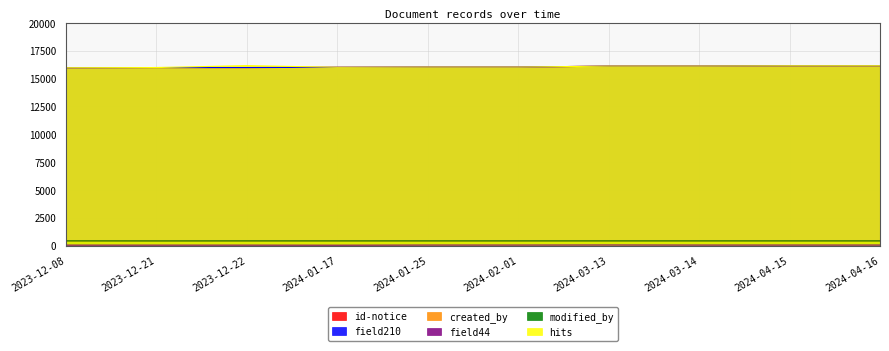

At 2024-03-13, list the series in order from smallest to largest.

field44, modified_by, created_by, id-notice, field210, hits